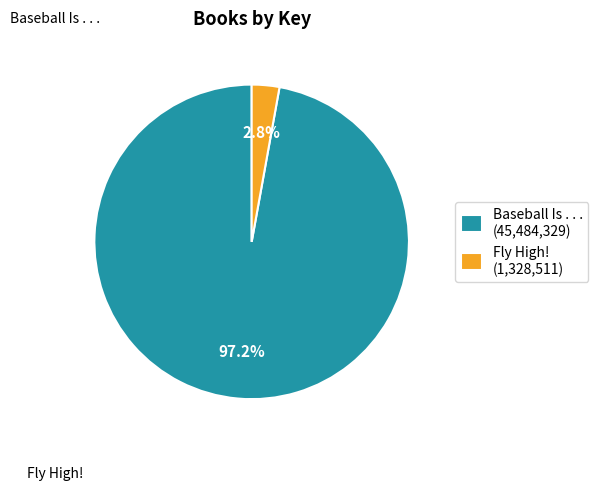

Count the number of slices in the pie.

2